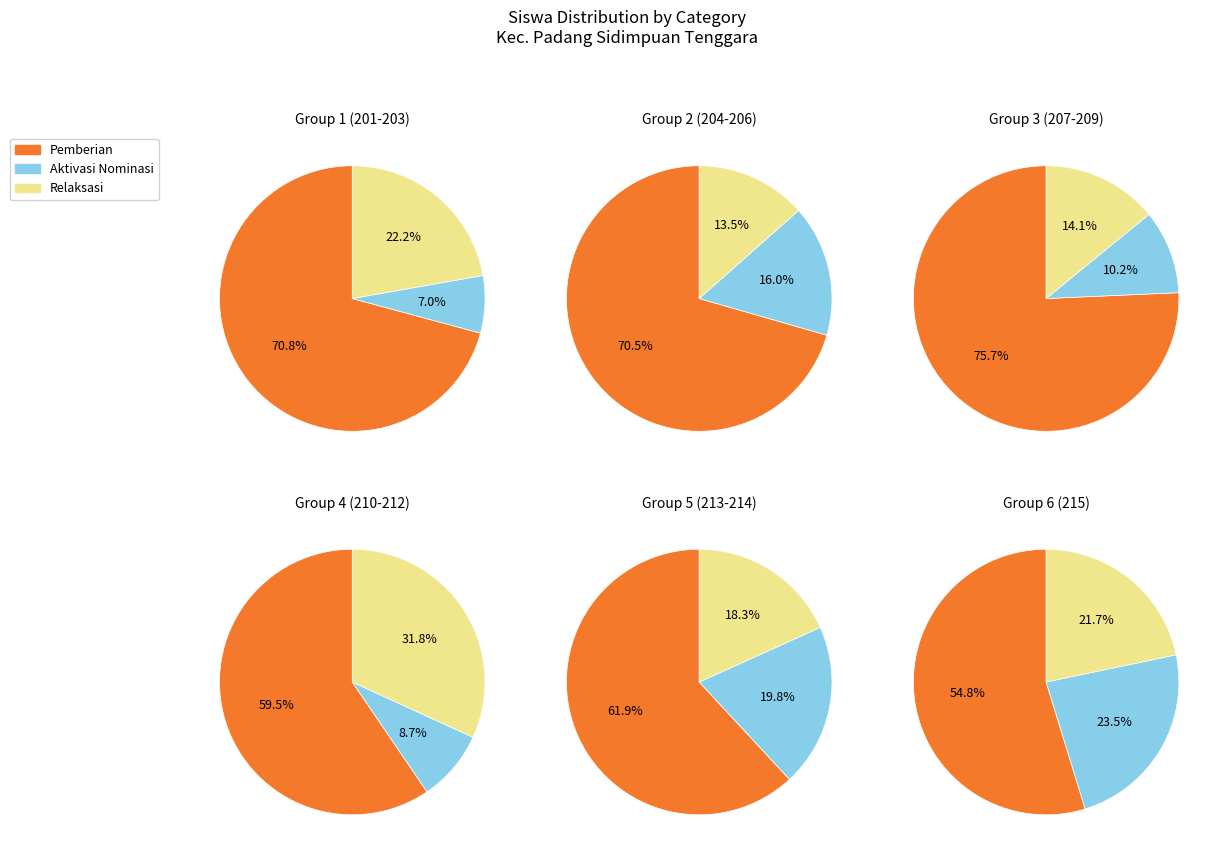

Is it true that SD NEGERI 200509 is 7% of the pie?

False